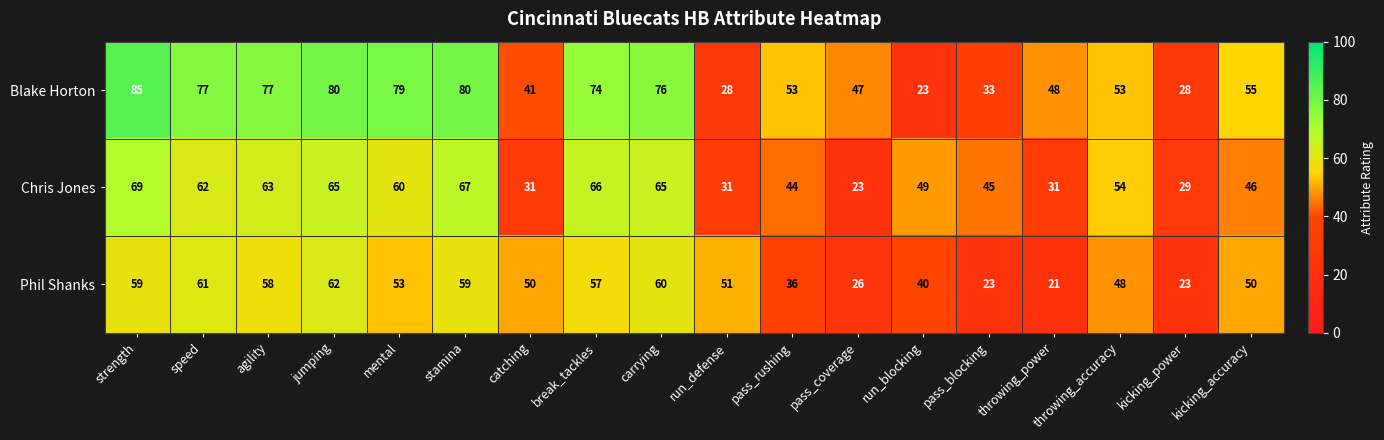

At which label does Blake Horton first exceed 55?

strength